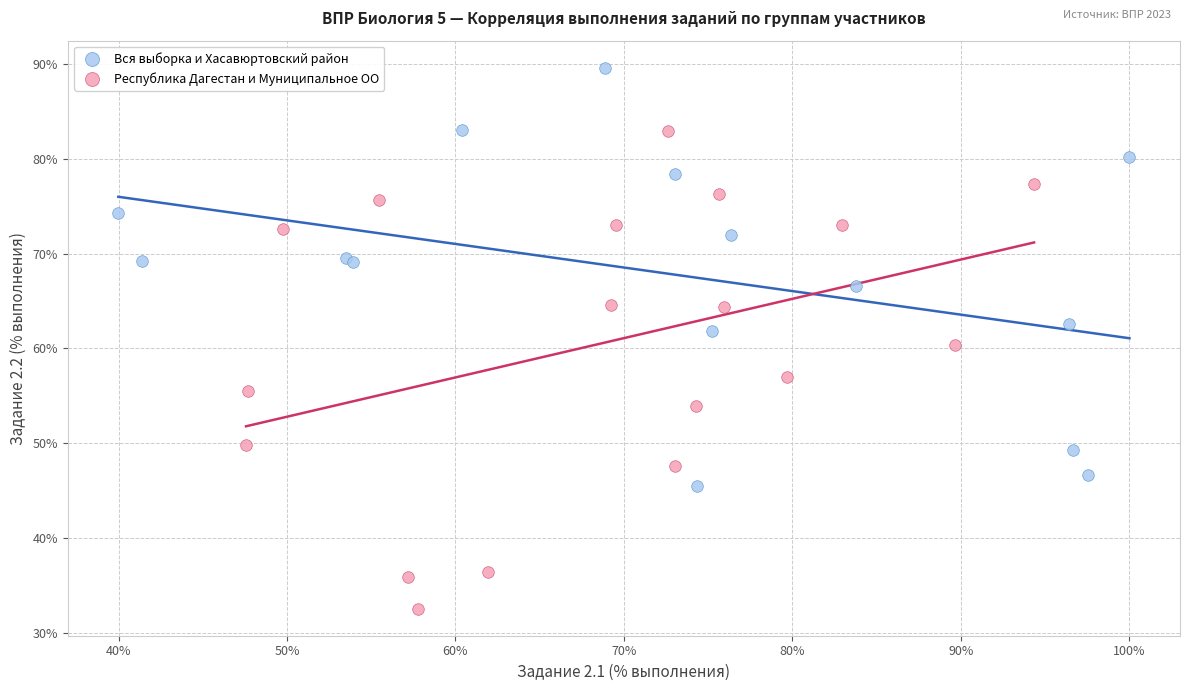

Which series contains the lowest Y value?

Республика Дагестан и Муниципальное ОО